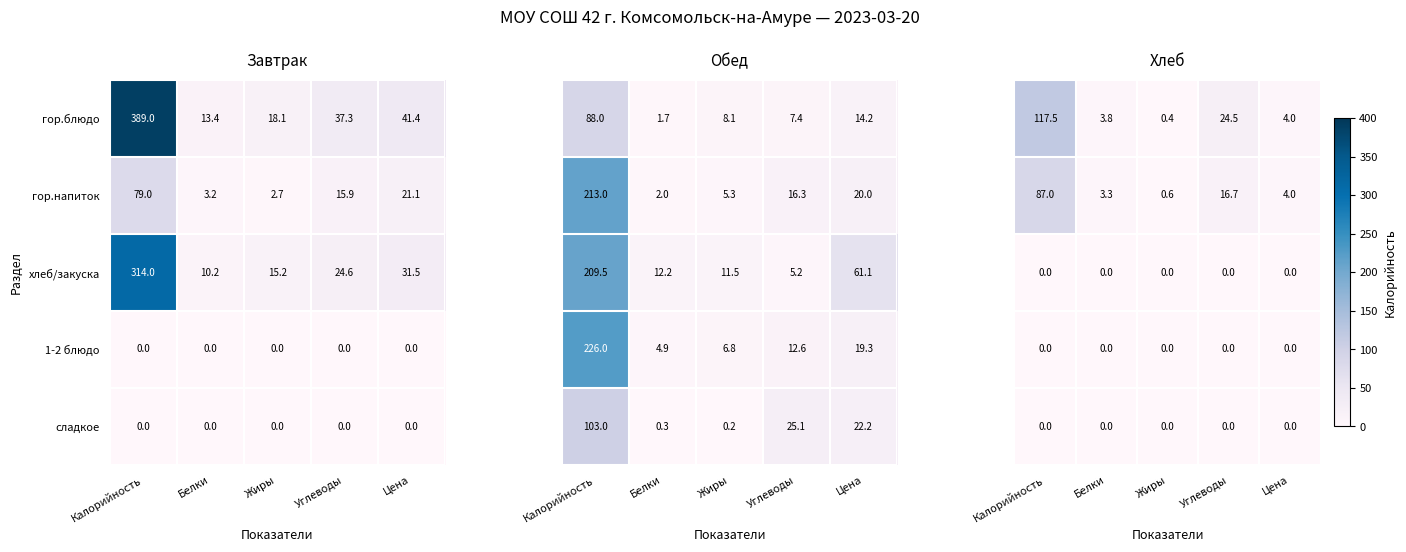

The value of гор.блюдо at Цена is 41.4. True or false?

True